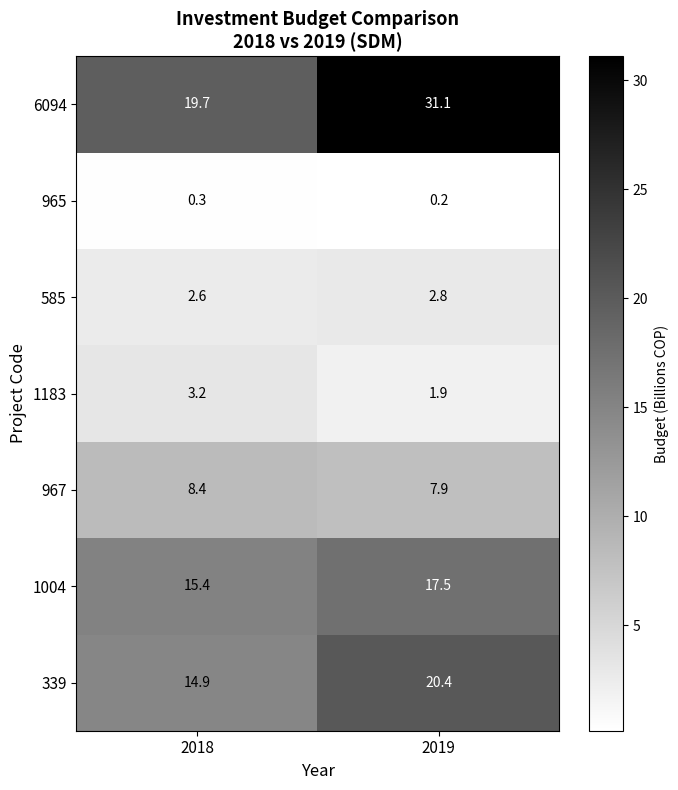

At which category is the sum across all series the highest?

2019